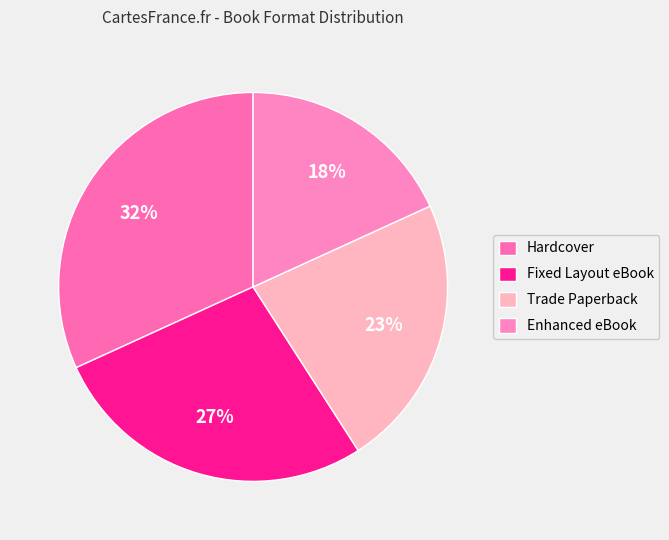

What is the smallest slice in the pie chart?

Enhanced eBook